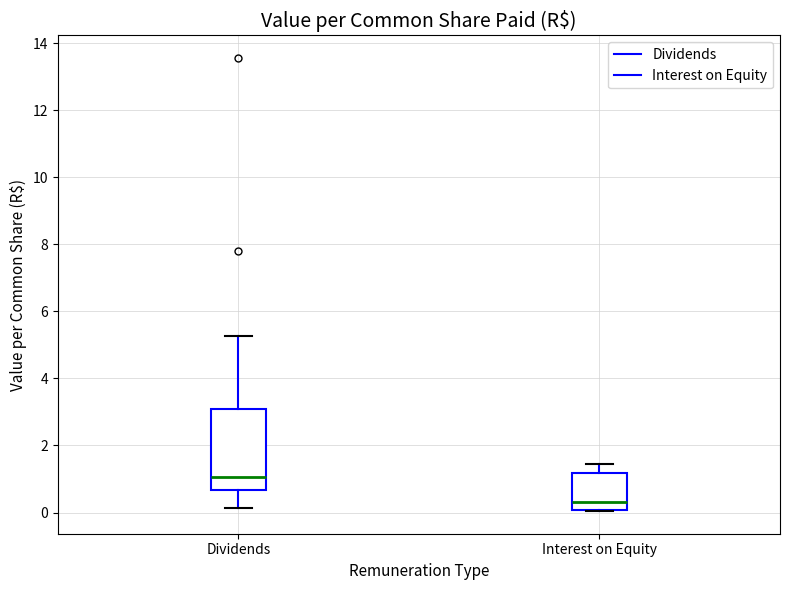

Reading left to right, transcribe this box plot: for each box, give where its median line is, the range the box spans, and where its two whiskers end, as read against the y-axis. The values are not printed on the chart, so give them approximately, as read against the axis.

Dividends: median 1.0, box 0.6 to 3.0, whiskers 0.2 to 5.2
Interest on Equity: median 0.4, box 0.0 to 1.2, whiskers 0.0 to 1.4